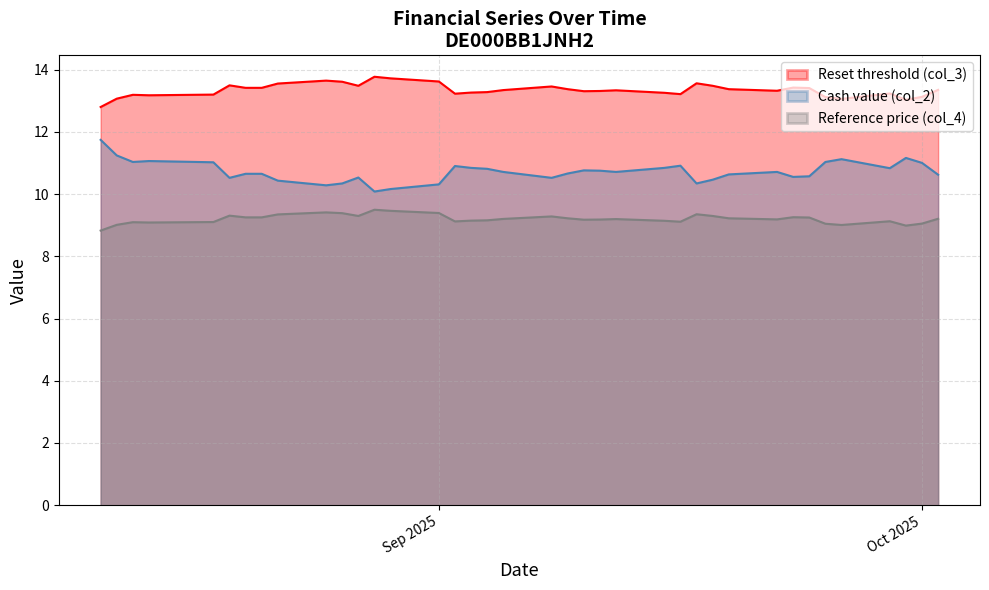

At which category is the sum across all series the highest?

2025-08-11